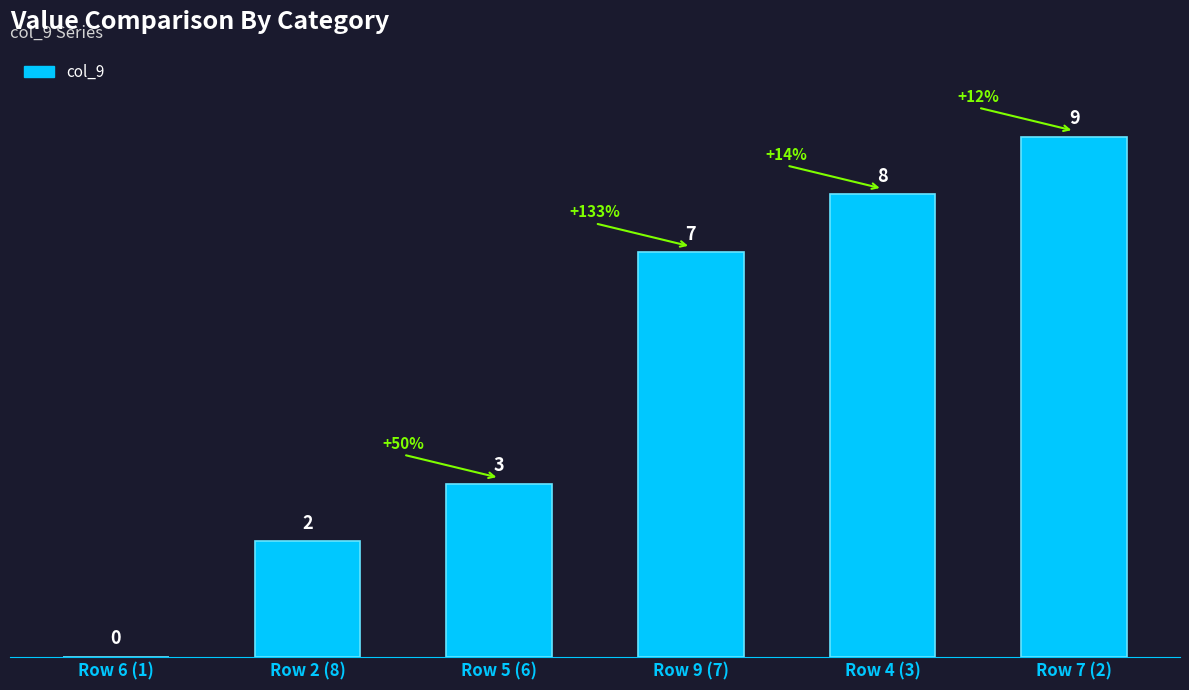

What is the difference between the values at Row 9 (7) and Row 5 (6)?

4